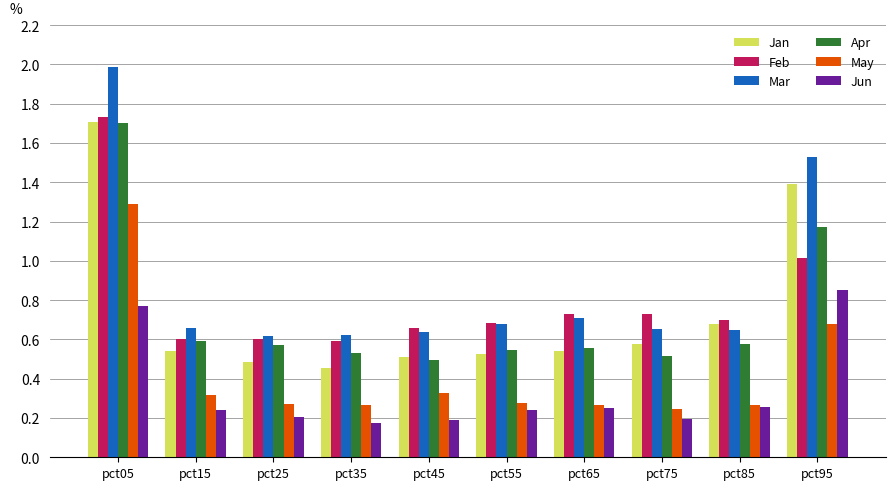

At how many categories does at least one series exceed 0?

10